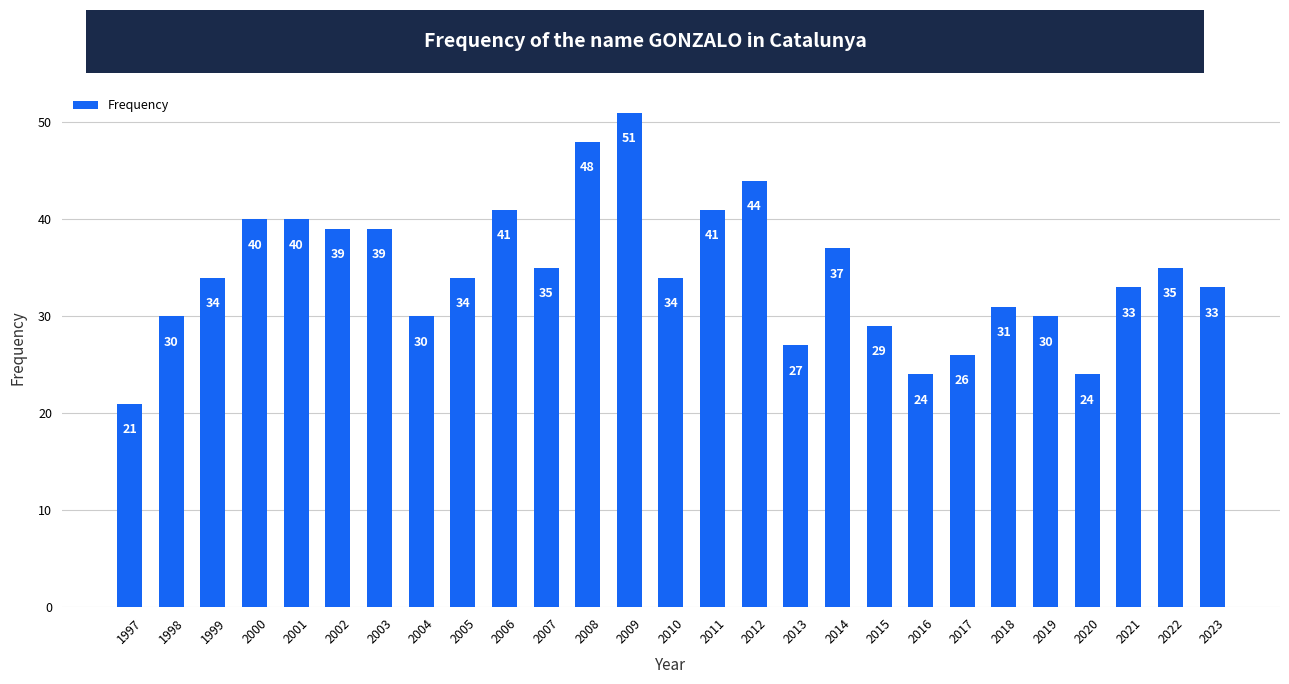

What is the ratio of the value at 2016 to the value at 2009?

0.5